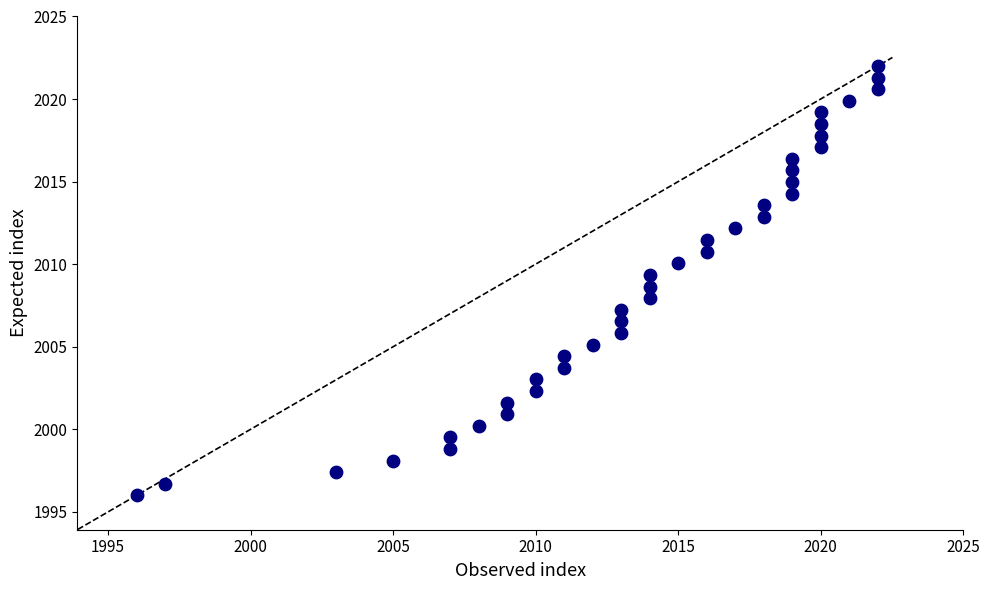

What is the range of Y values (max minus min)?

26.0